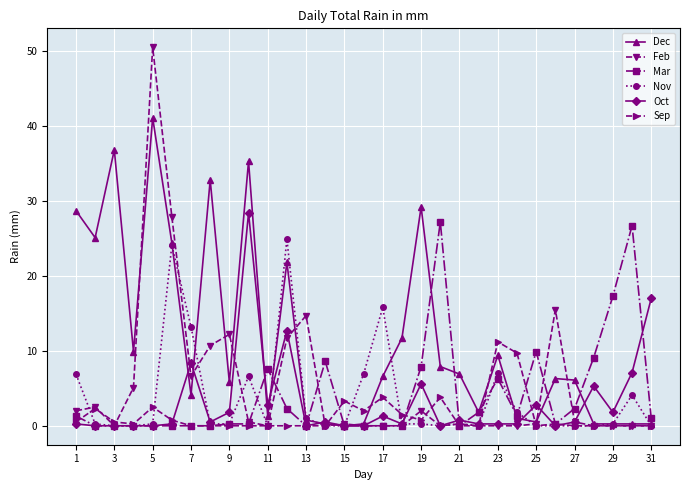

List the series in order of their peak value, highest first.

Feb, Dec, Oct, Mar, Nov, Sep